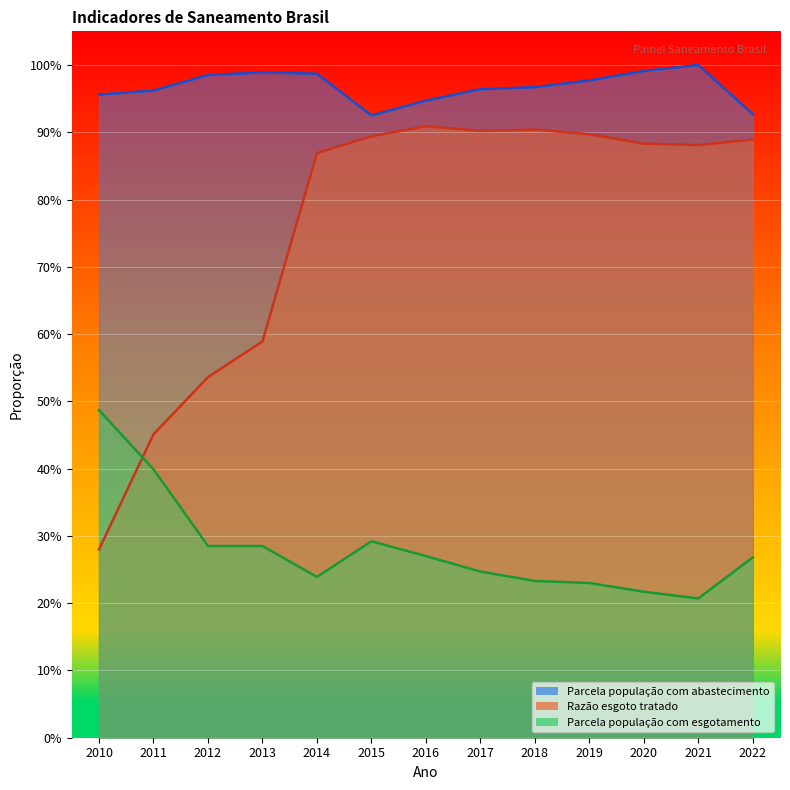

What is the difference between the maximum and minimum values in the Razão esgoto tratado series?

0.6